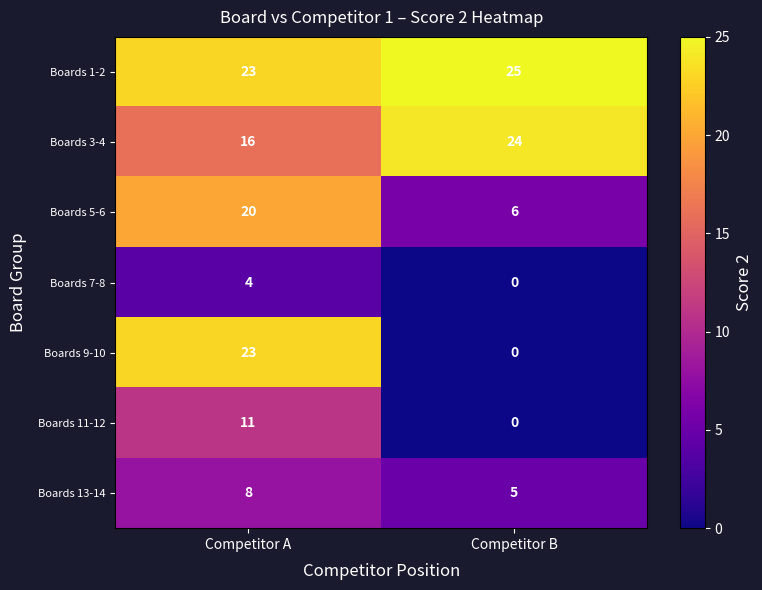

List the labels in order of Boards 11-12 value, largest first.

Competitor A, Competitor B